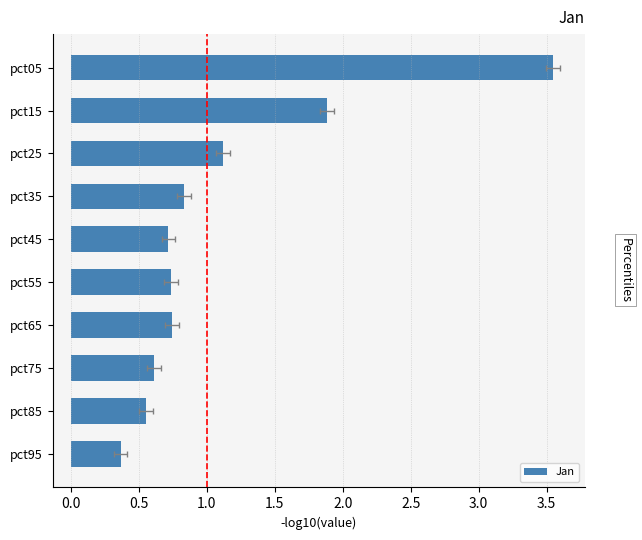

Reading left to right, what are all the values shown in this chart?

3.5	1.9	1.1	0.8	0.7	0.7	0.7	0.6	0.6	0.4